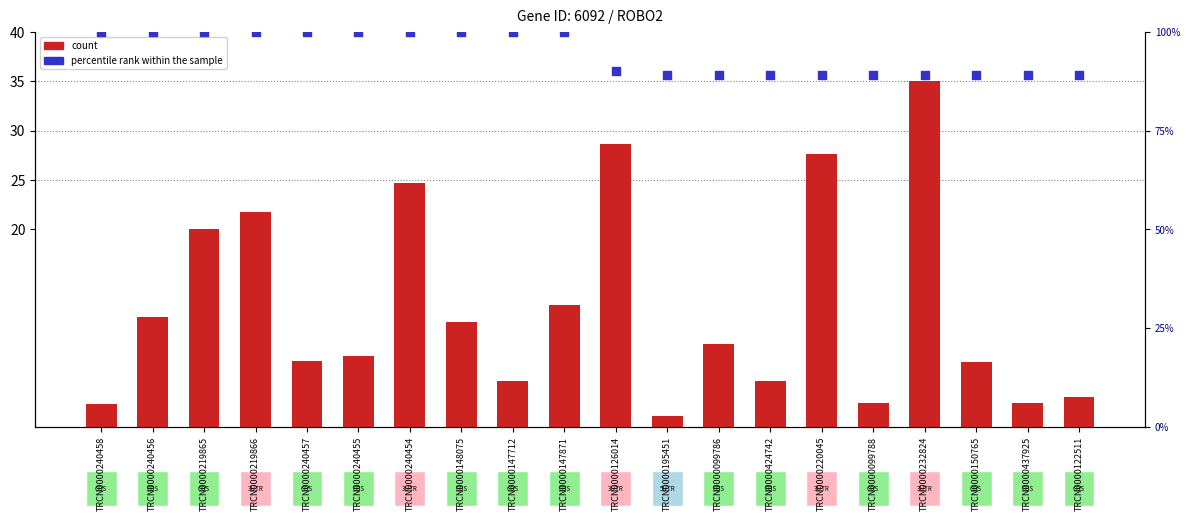

Between TRCN0000195451 and TRCN0000240454, which is larger?

TRCN0000240454